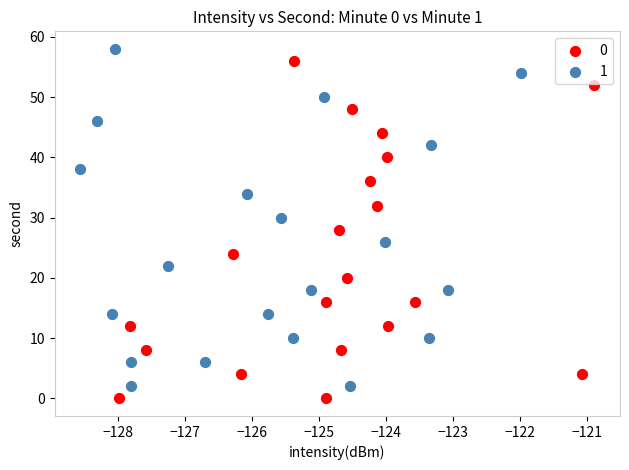

What are all the series names shown in the legend?

0, 1